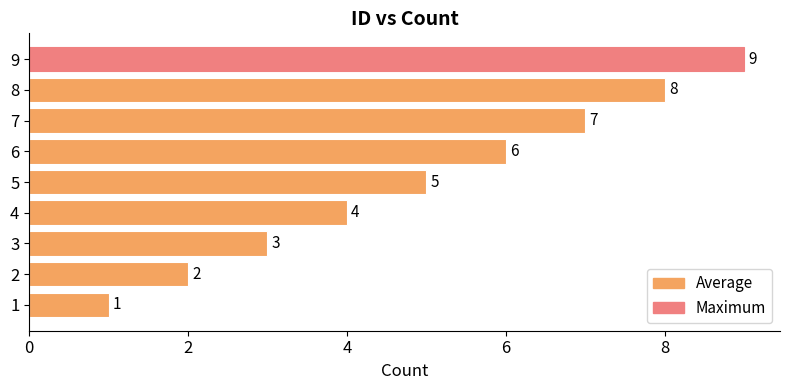

What value does the data have at 8?

8